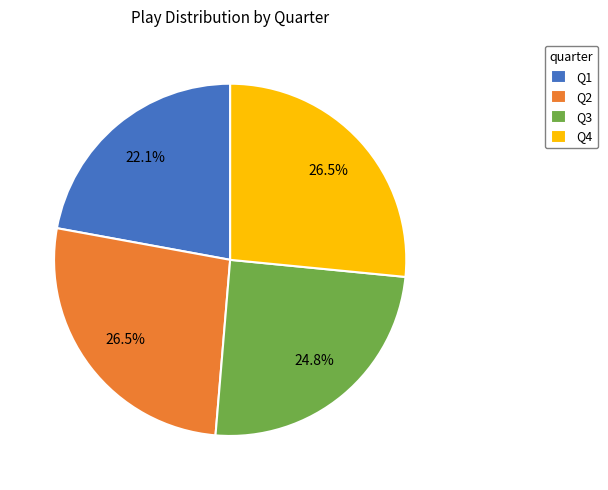

Count the number of slices in the pie.

4